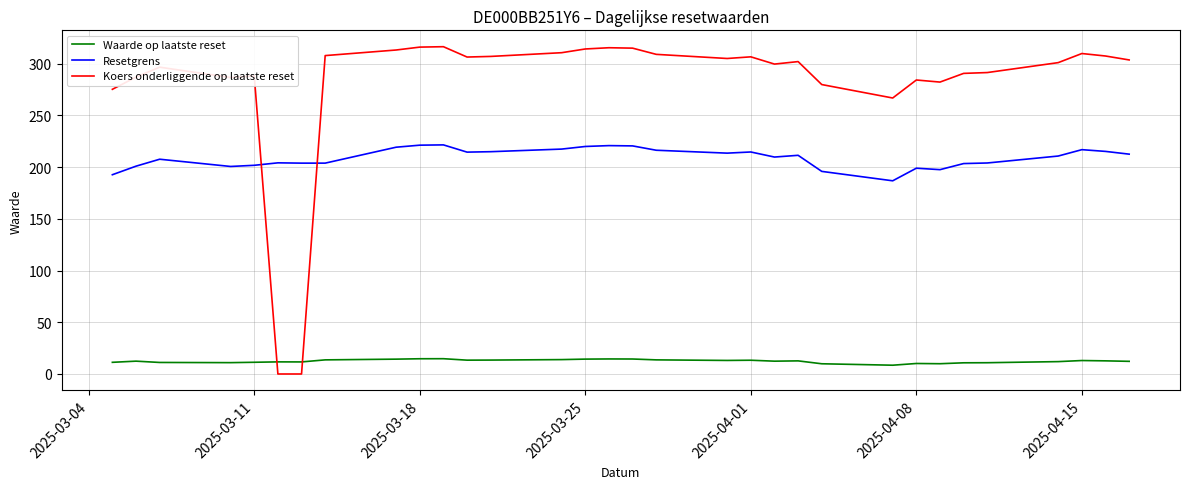

What is the maximum value shown in the chart?

316.4